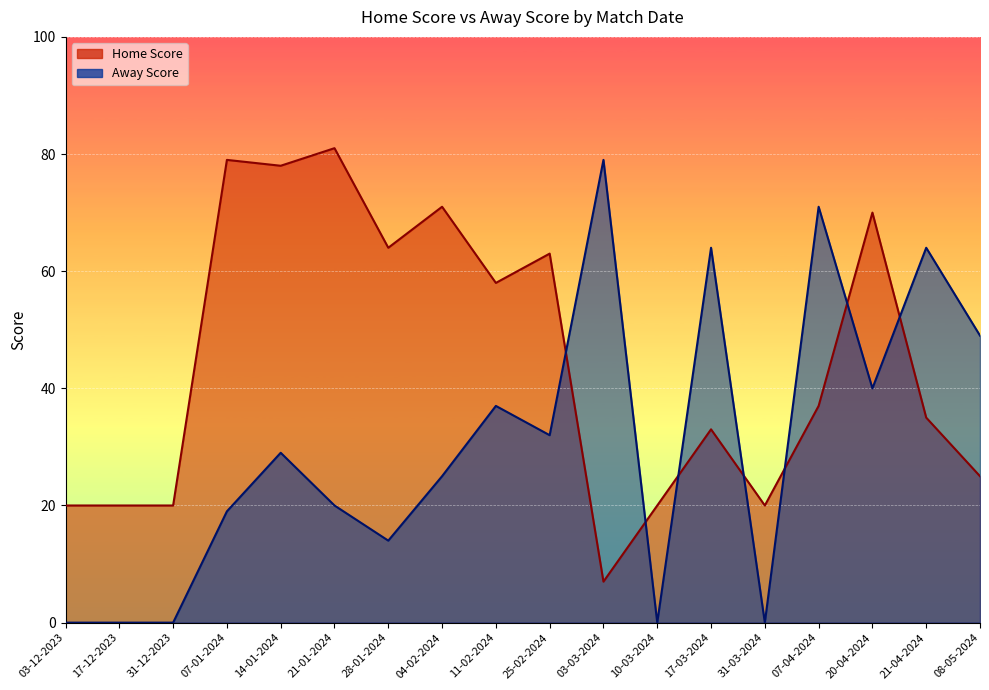

What is the total value across all series at 11-02-2024?

95